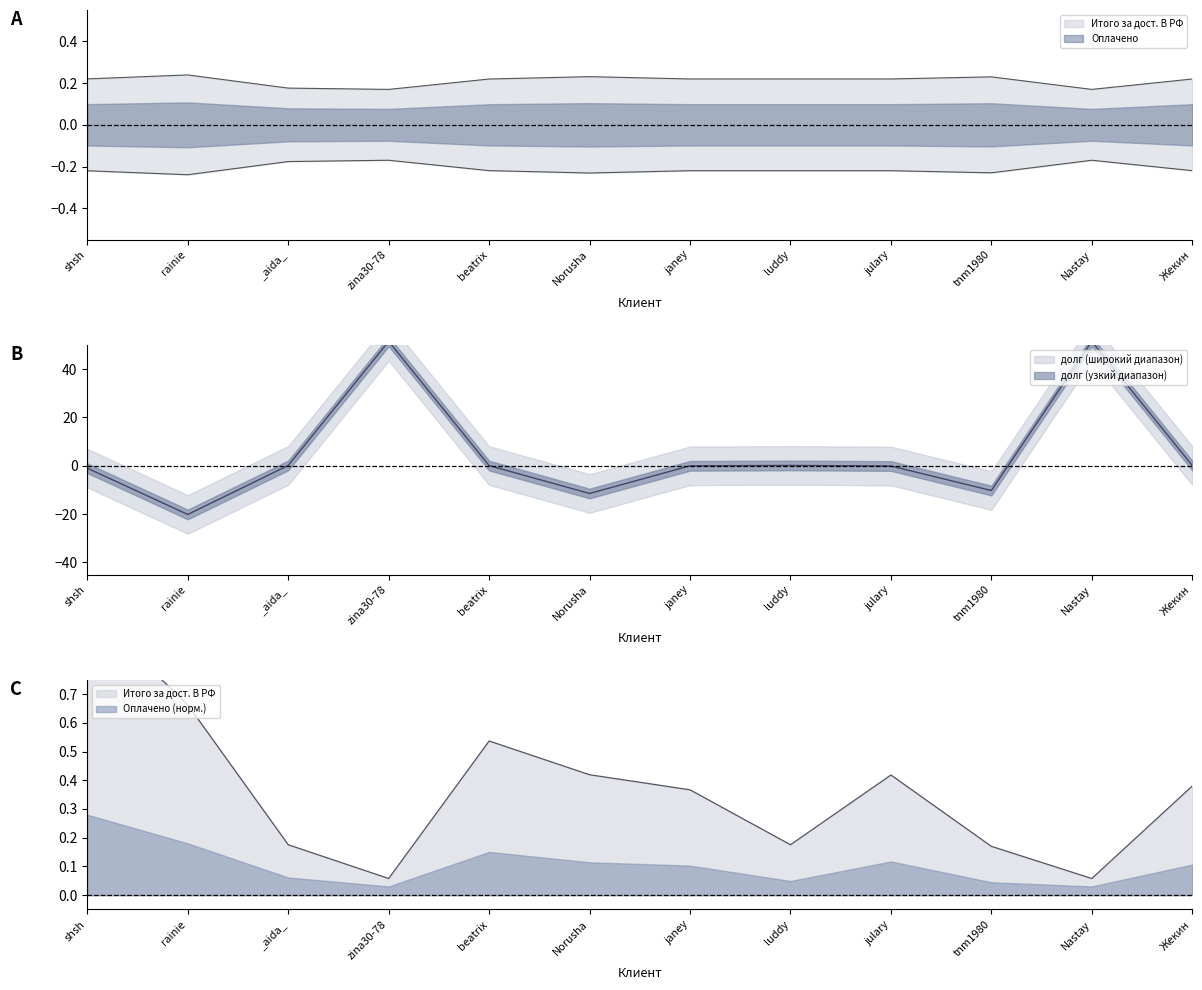

What is the difference between the second highest and minimum values in the Итого за дост. В РФ series?

0.6